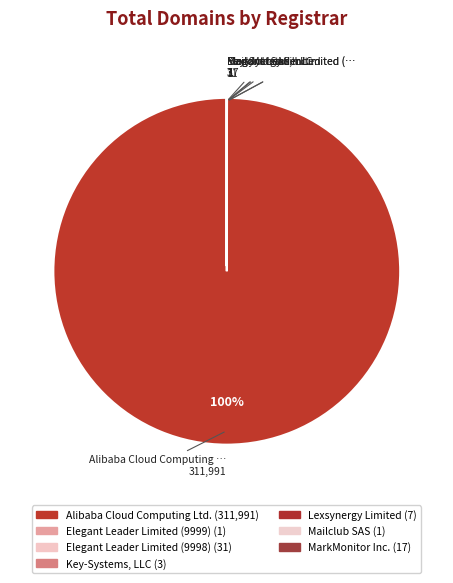

How many segments does this pie chart have?

7